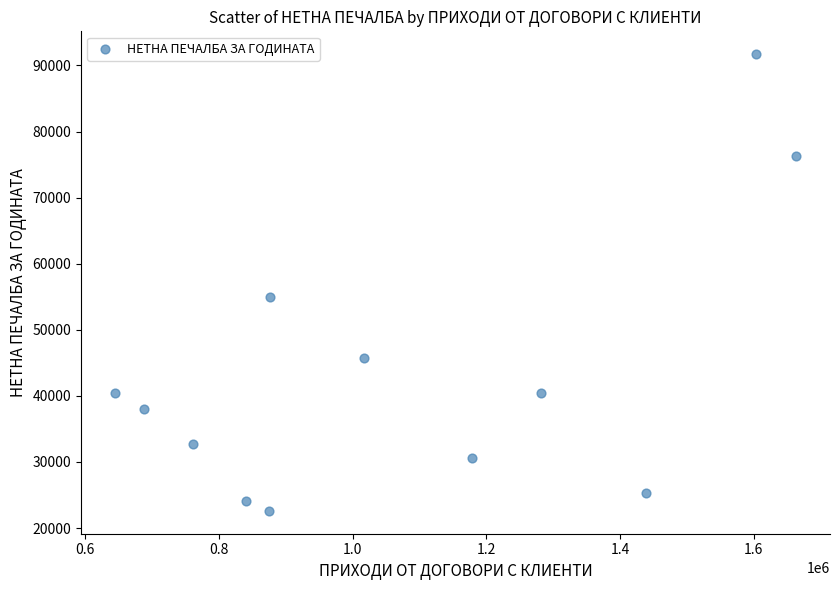

What is the average Y value?

43574